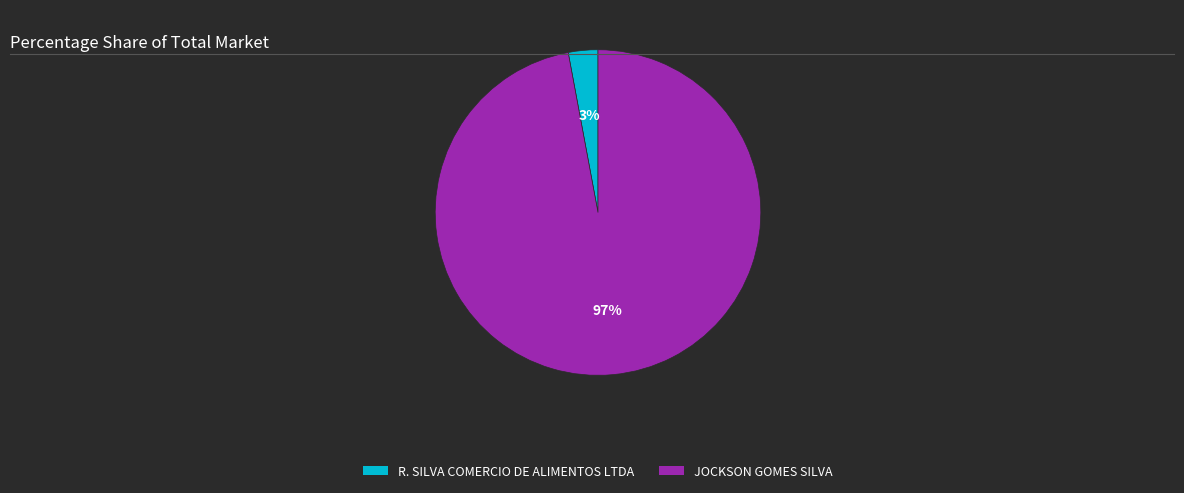

To the nearest percent, what is the difference between the JOCKSON GOMES SILVA and R. SILVA COMERCIO DE ALIMENTOS LTDA slice percentages?

94%